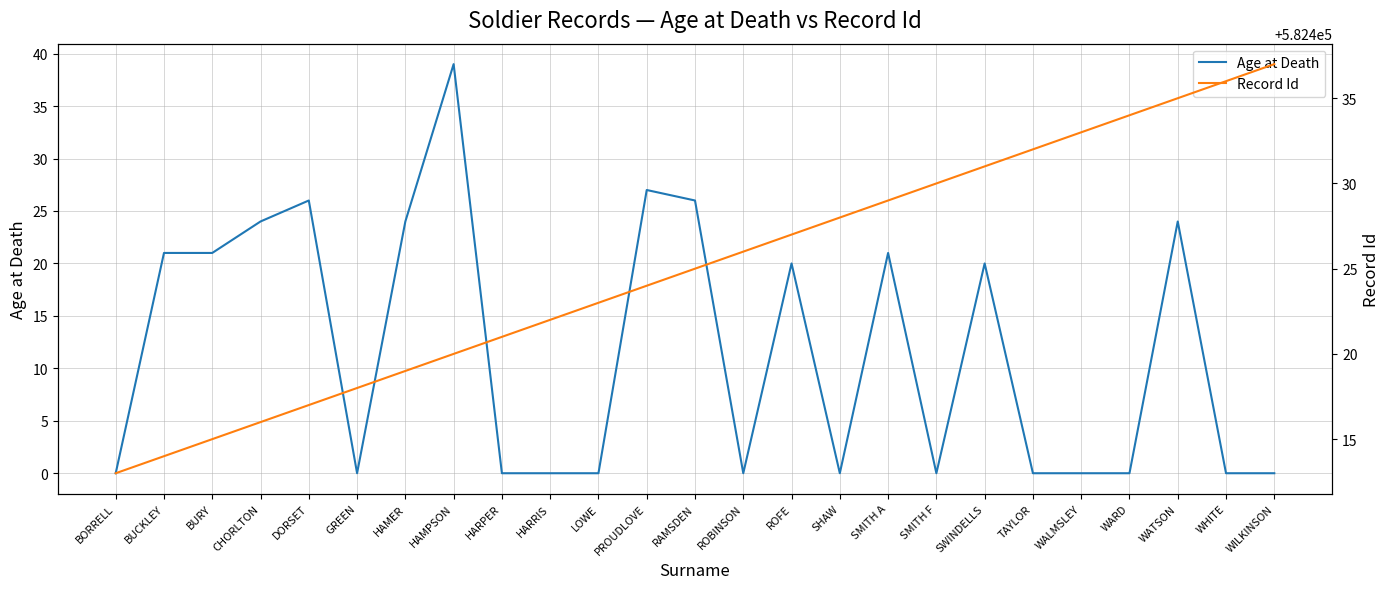

List the labels in order of Age at Death value, largest first.

HAMPSON, PROUDLOVE, DORSET, RAMSDEN, CHORLTON, HAMER, WATSON, BUCKLEY, BURY, SMITH A, ROFE, SWINDELLS, BORRELL, GREEN, HARPER, HARRIS, LOWE, ROBINSON, SHAW, SMITH F, TAYLOR, WALMSLEY, WARD, WHITE, WILKINSON